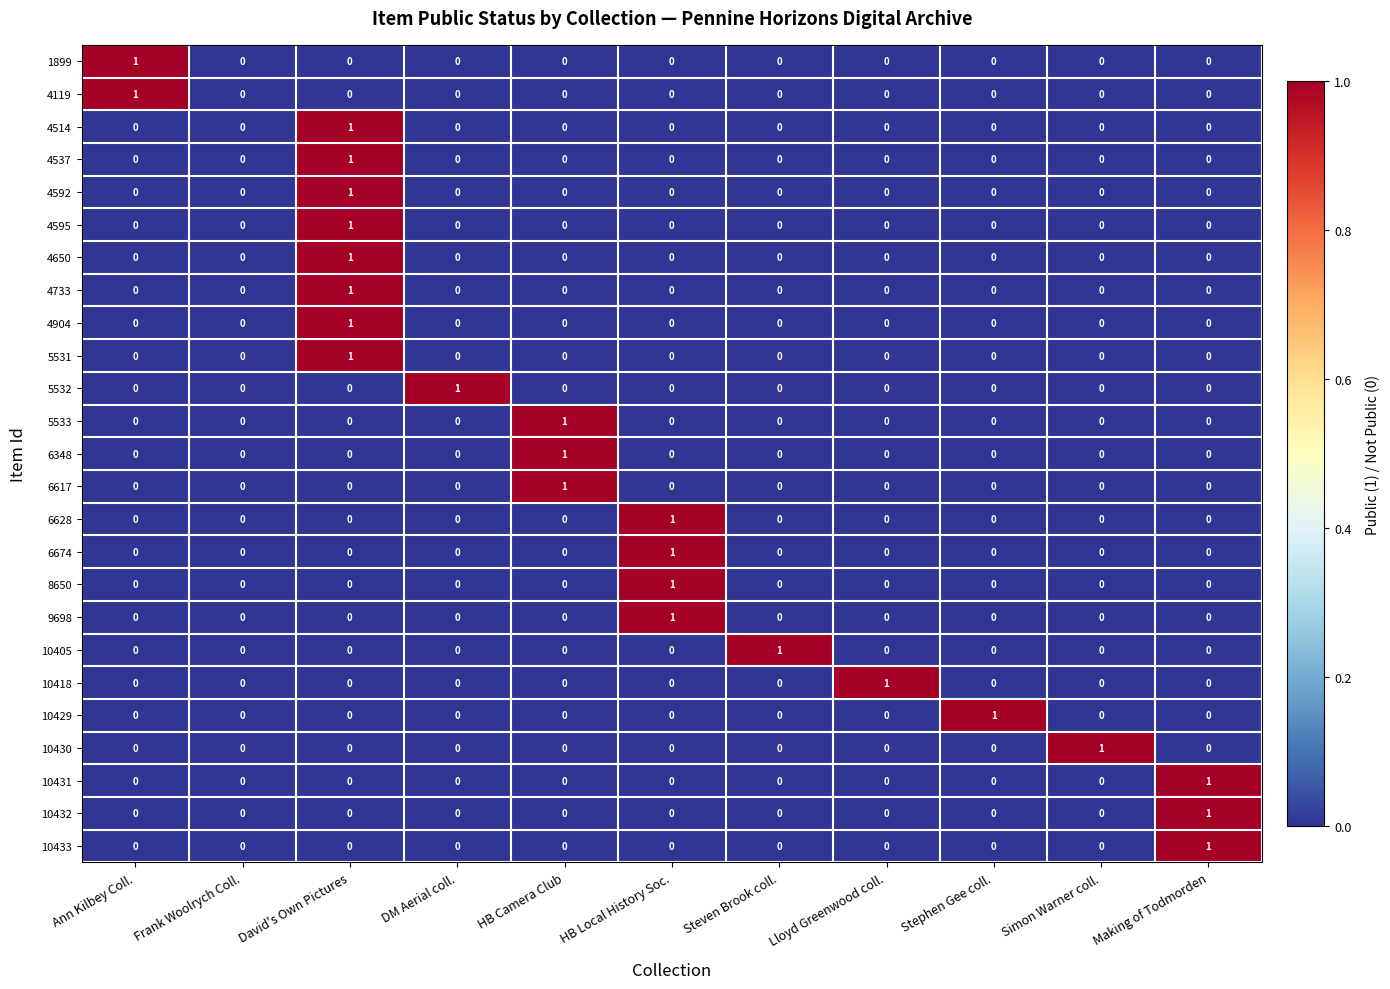

Is the value of 5531 at David's Own Pictures greater than the value of 6674 at Stephen Gee coll.?

Yes